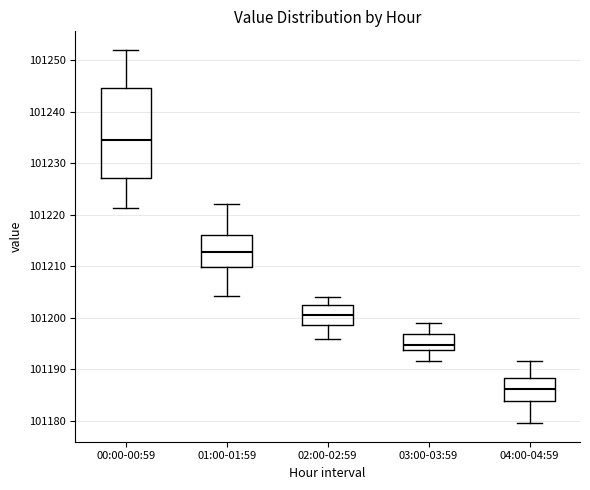

Comparing the boxes themselves (not the whiskers), which one is the tallest?

00:00-00:59